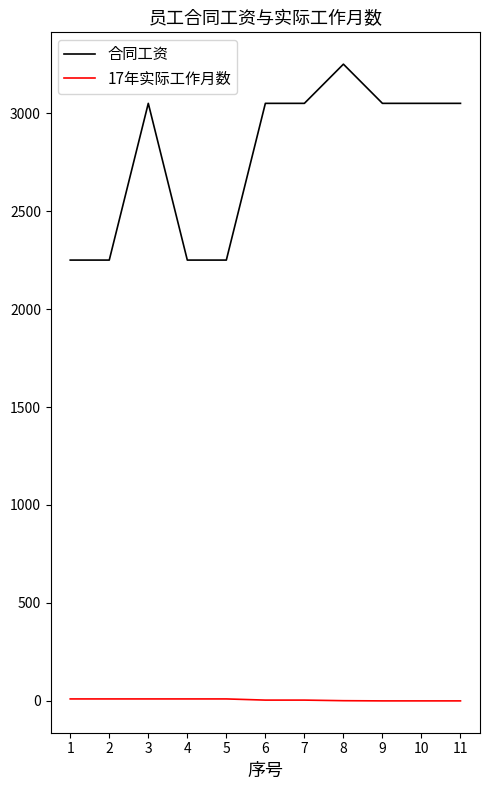

At which category is the sum across all series the highest?

8